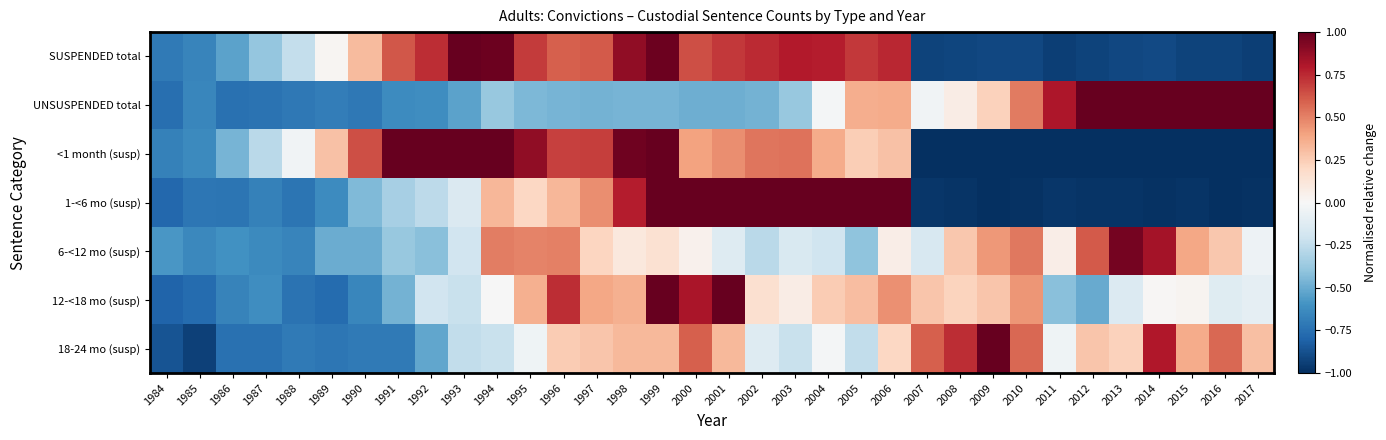

At which category is the sum across all series the highest?

2006